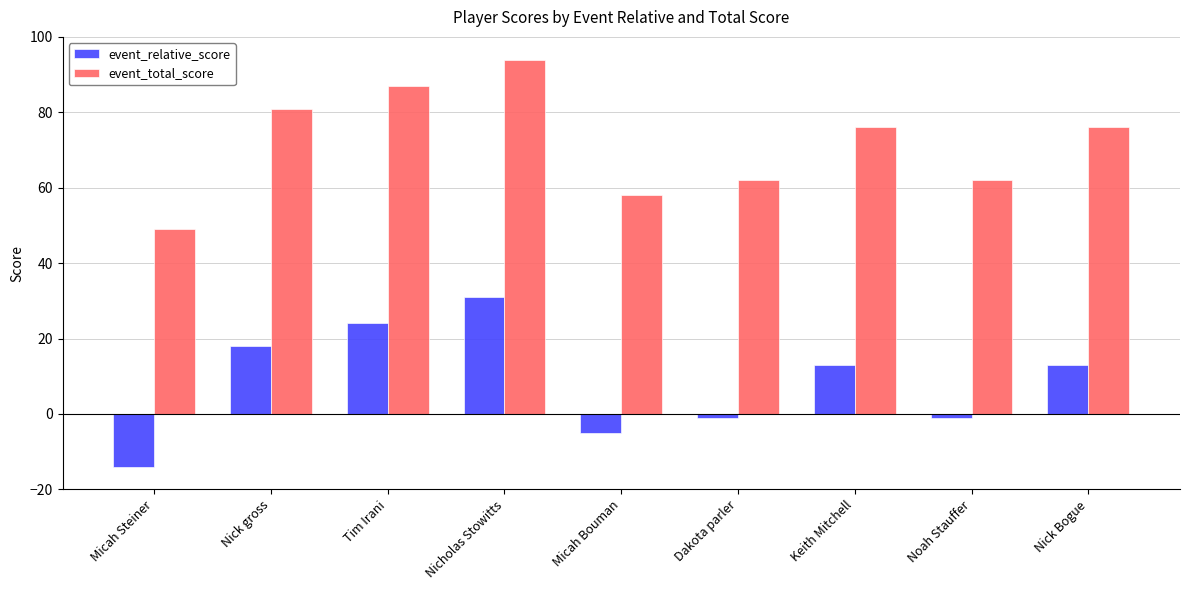

Rank the series by their maximum value, from lowest to highest.

event_relative_score, event_total_score